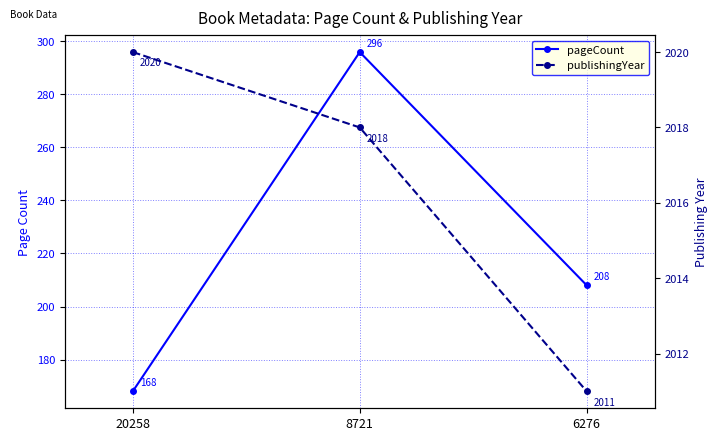

At which label does pageCount first exceed 208?

8721